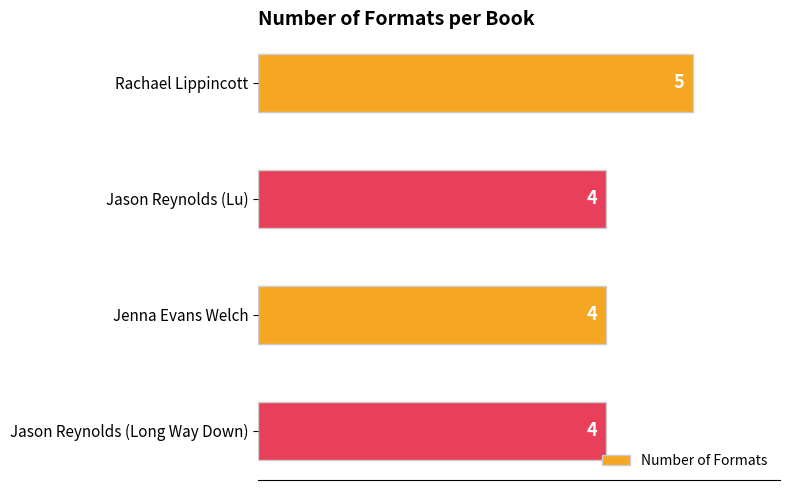

Approximately how many times larger is the value at Jenna Evans Welch compared to Jason Reynolds (Lu)?

1.0